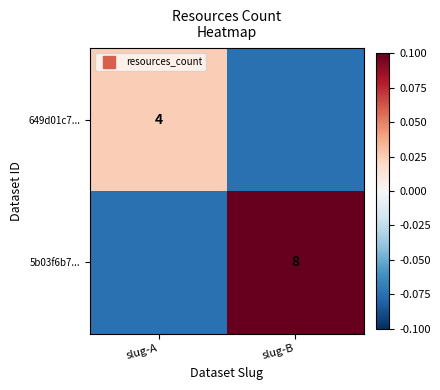

True or false: 5b03f6b7... has a value of -0.0 at slug-A.

False